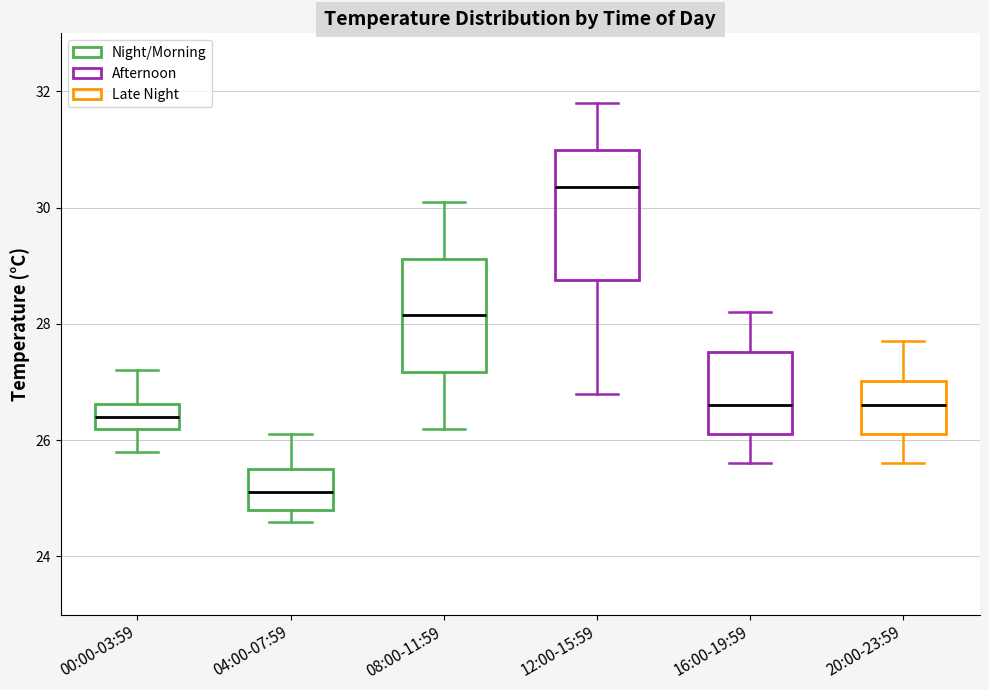

Which box has the lowest median line?

04:00-07:59